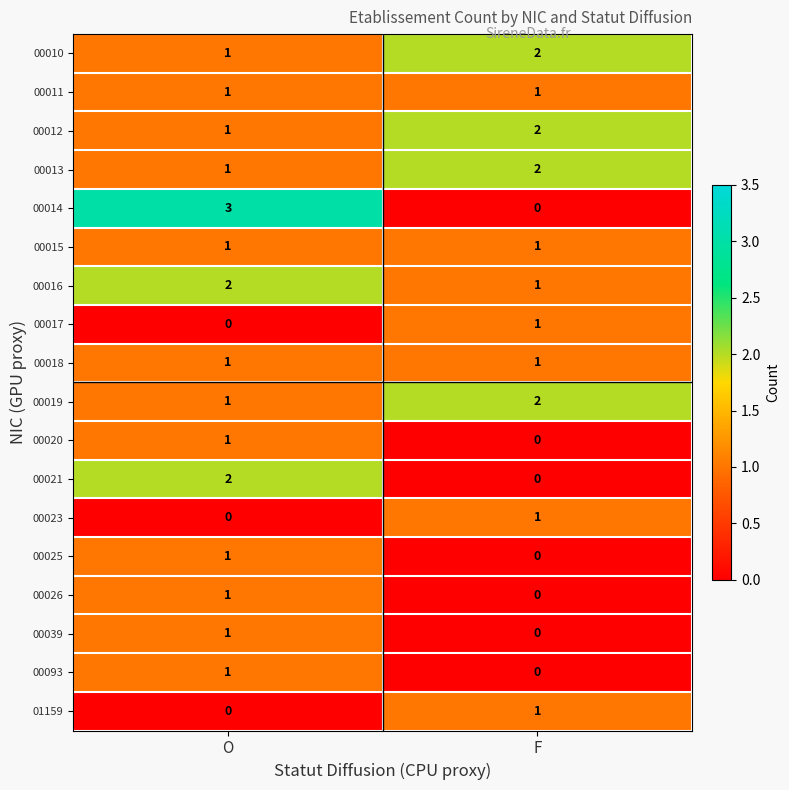

Which series changed the most between O and F?

00014